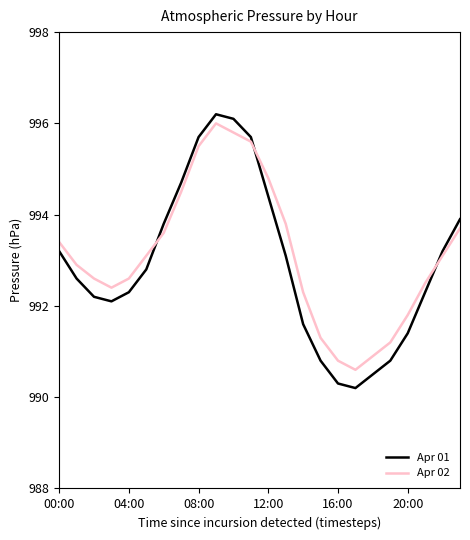

What is the difference between the maximum and minimum values in the Apr 01 series?

6.0